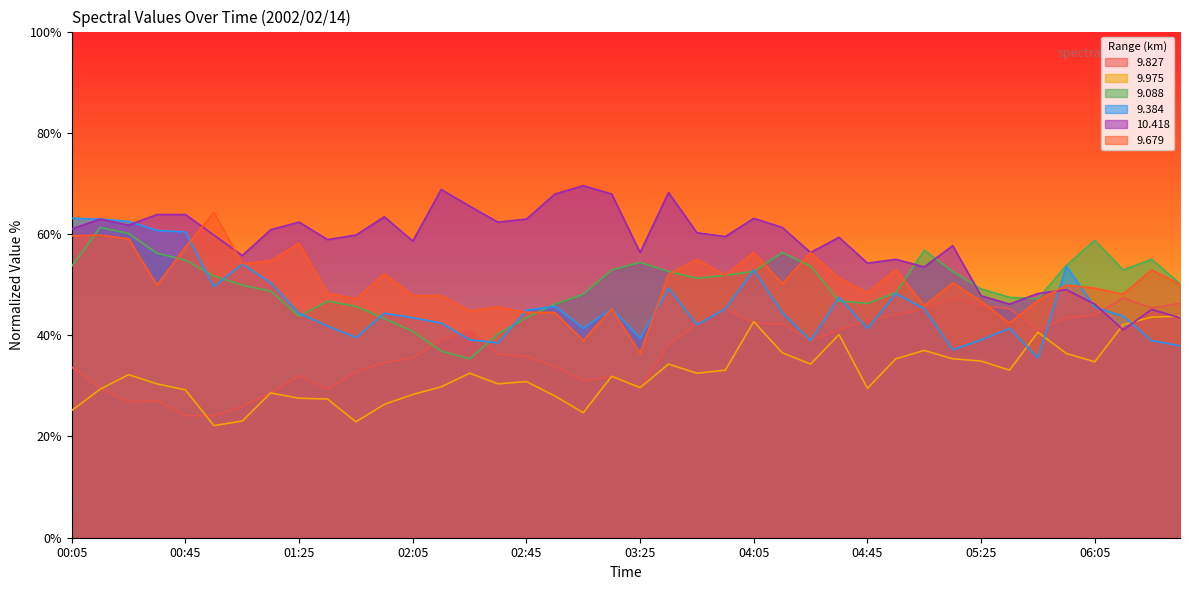

How many times do 10.418 and 9.975 cross each other?

3